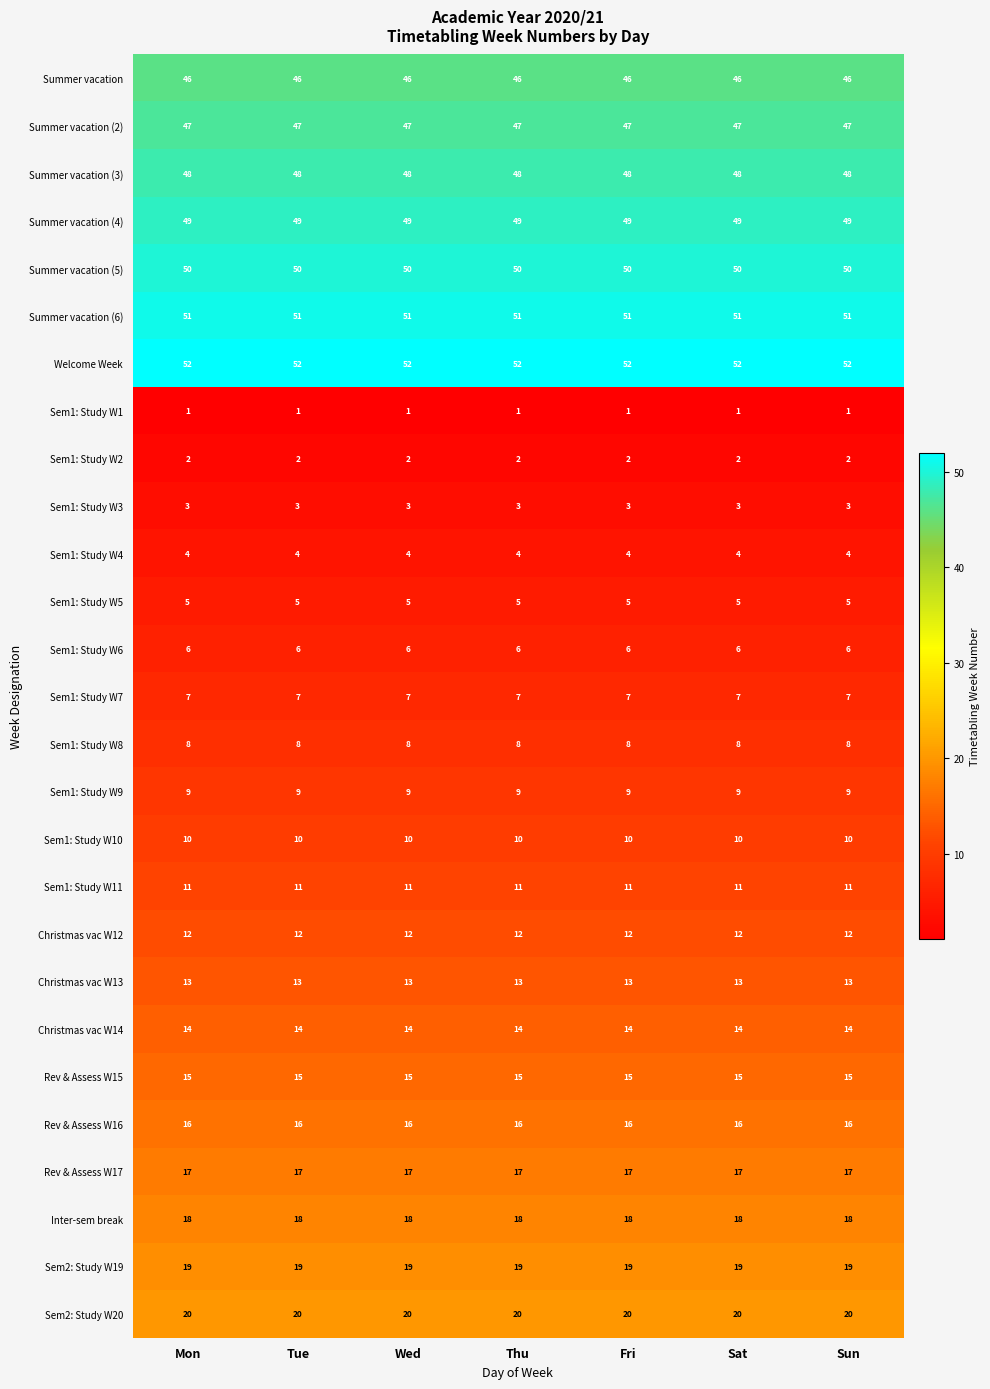

At how many categories does at least one series exceed 28?

7